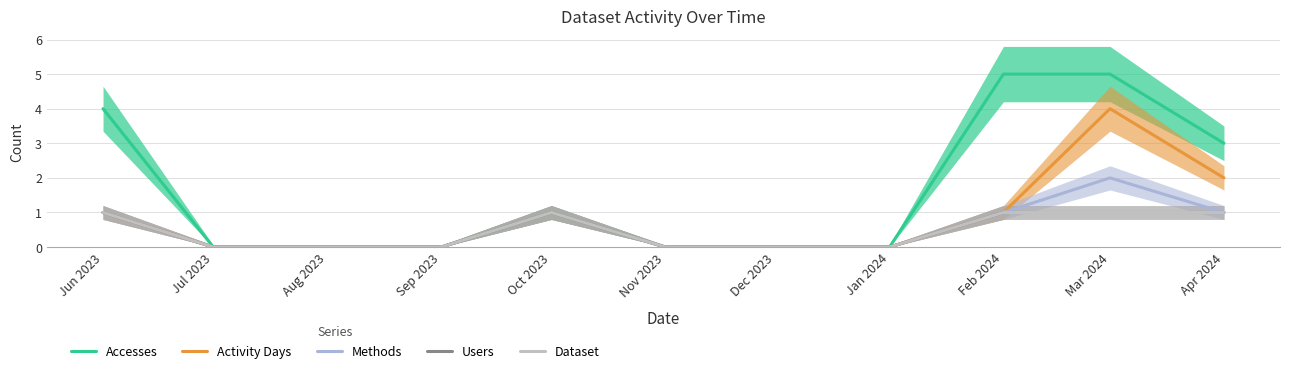

Is the value of Methods at Jan 2024 greater than the value of Users at Oct 2023?

No